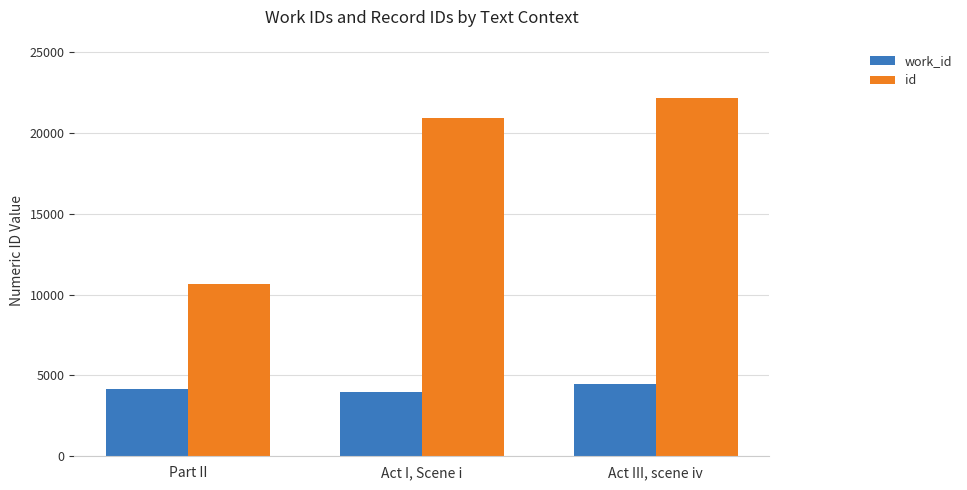

At which category does the chart reach its peak across all series?

Act III, scene iv